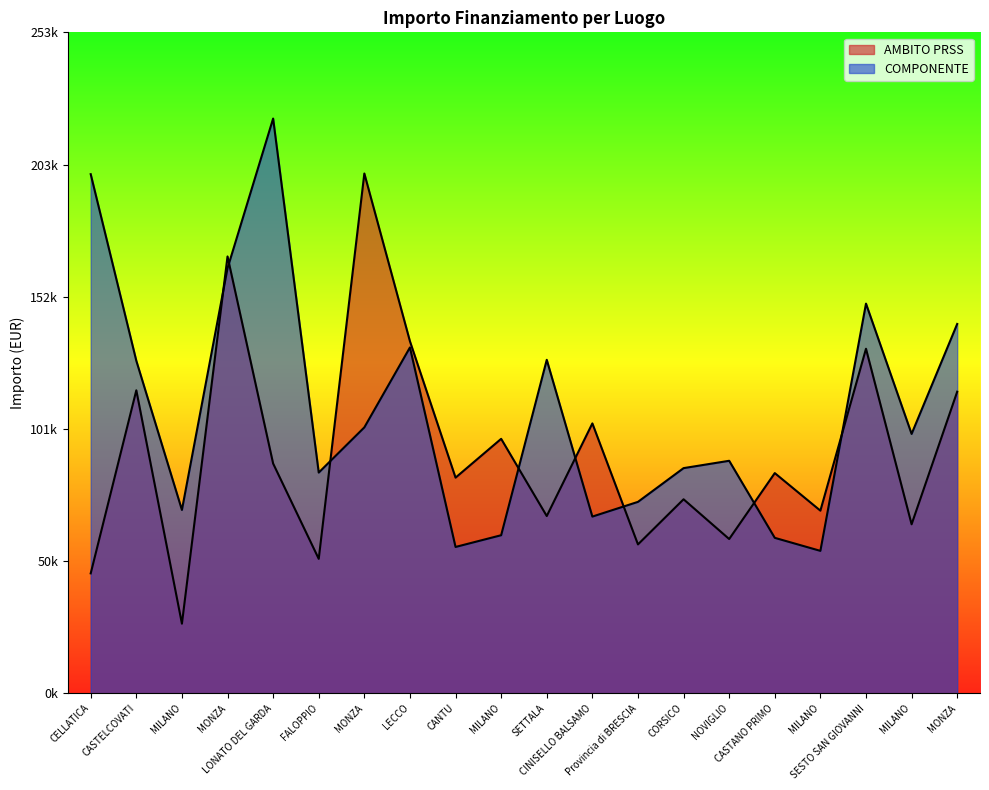

How many intersections are there between AMBITO PRSS and COMPONENTE?

8